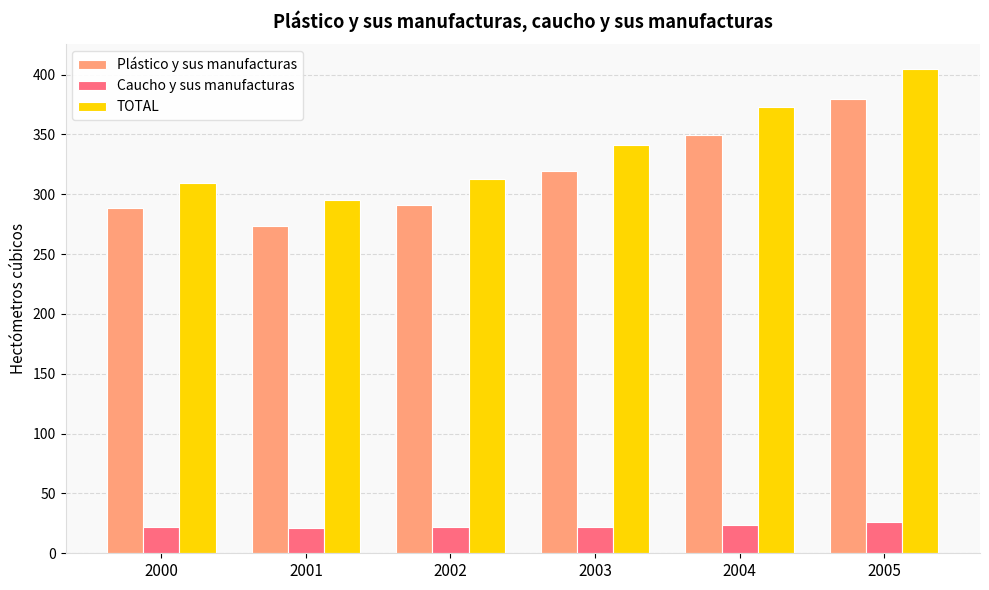

What are all the series names shown in the legend?

Plástico y sus manufacturas, Caucho y sus manufacturas, TOTAL